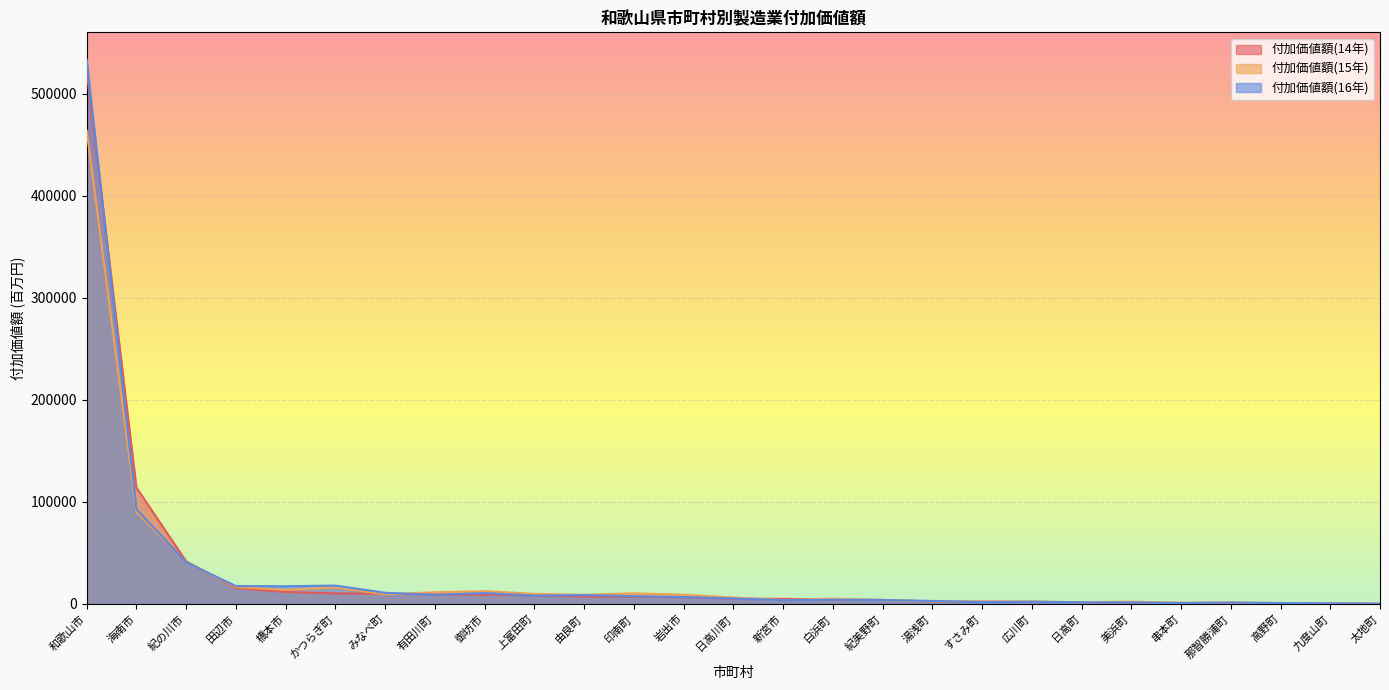

At which category does 付加価値額(15年) reach its first local peak?

かつらぎ町